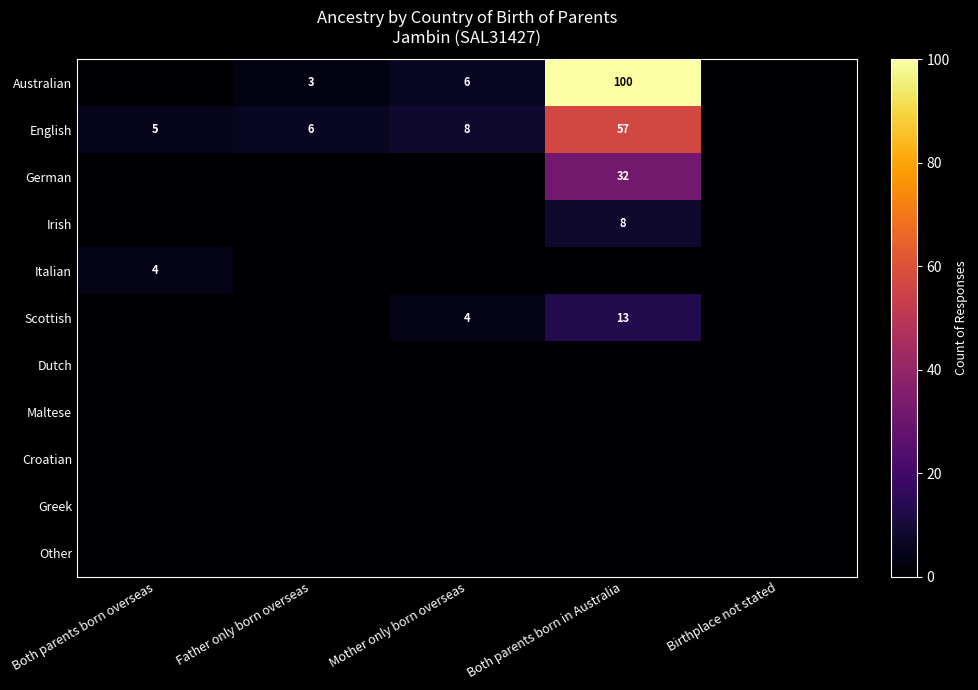

The English series shows 6 at Father only born overseas. True or false?

True